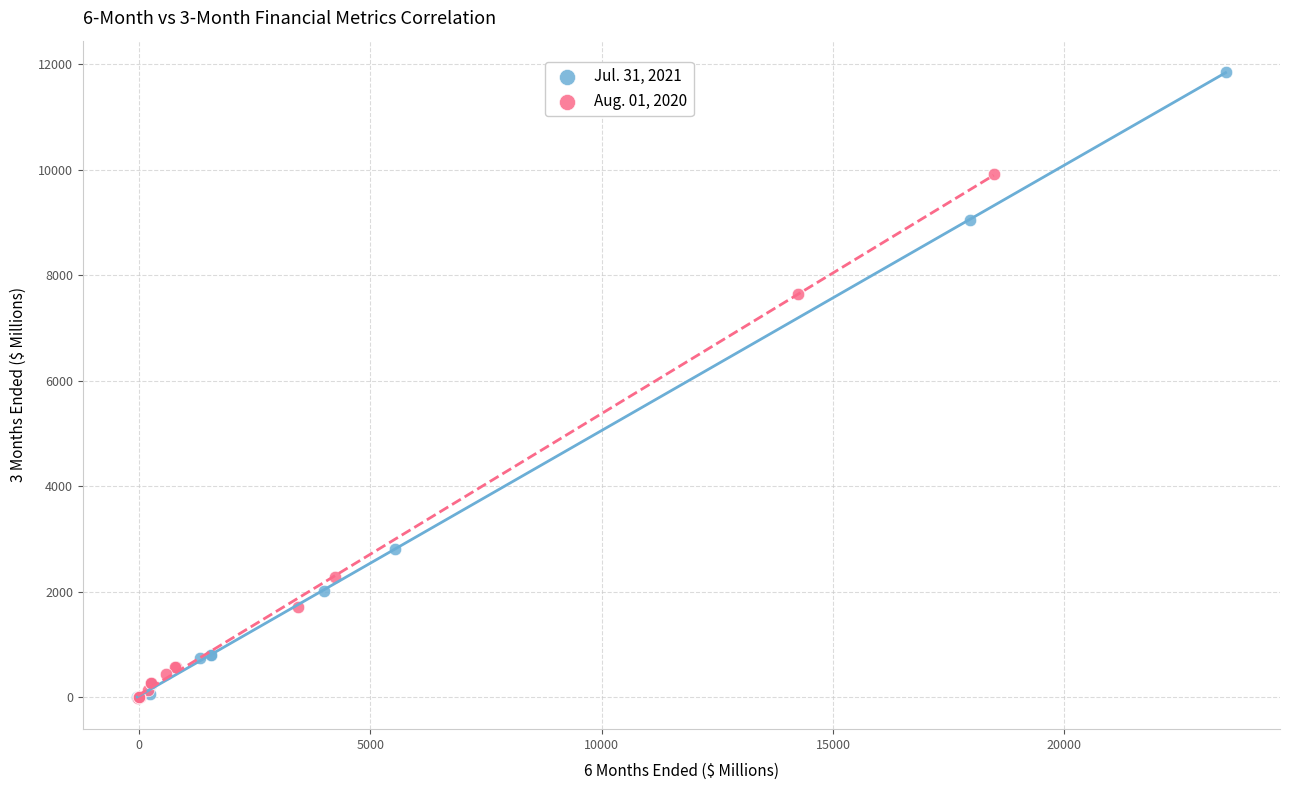

Which series reaches the maximum Y coordinate?

Jul. 31, 2021